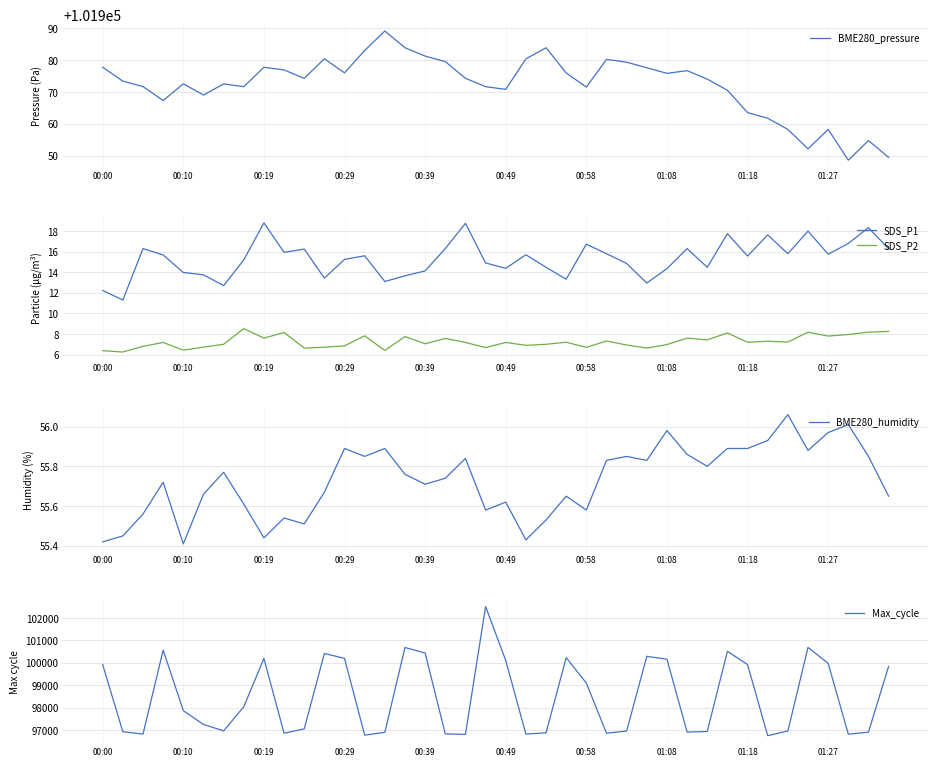

List the series in order of their peak value, lowest first.

SDS_P2, SDS_P1, BME280_humidity, BME280_pressure, Max_cycle